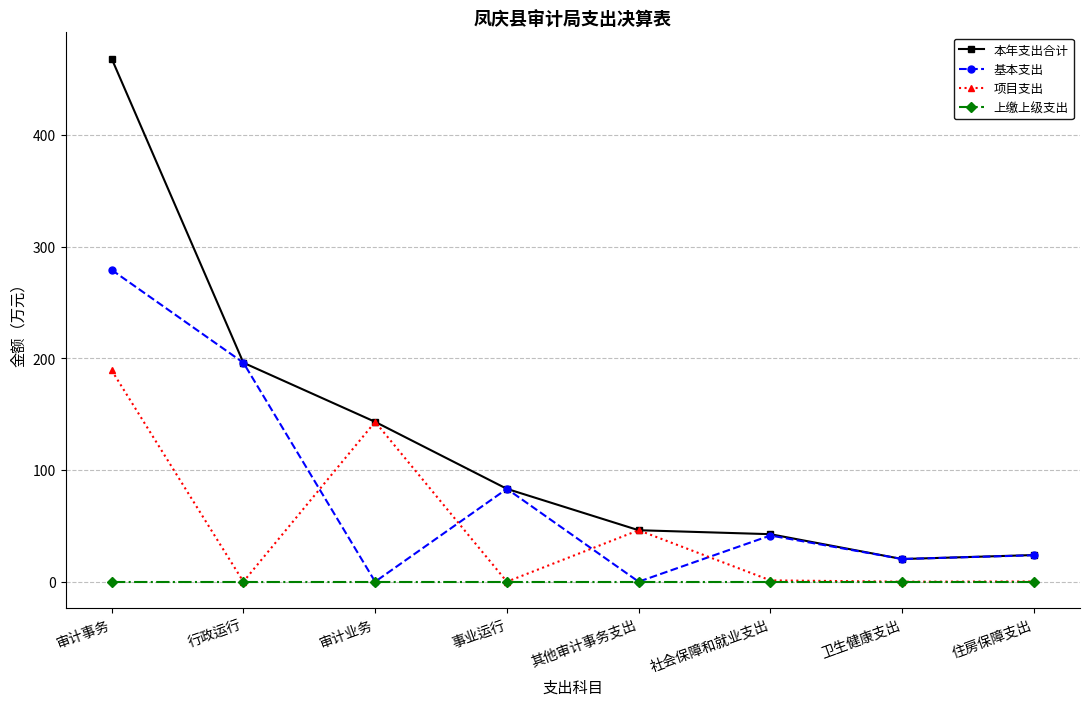

Where is 本年支出合计 nearest to the value 244?

行政运行